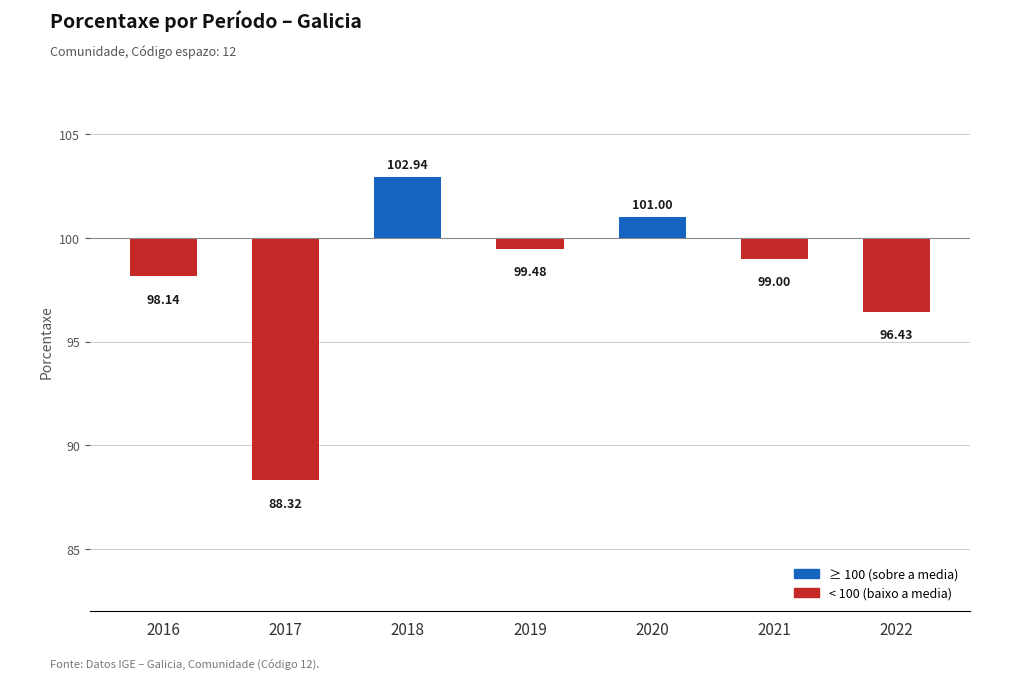

Which label corresponds to the smallest value in the chart?

2017